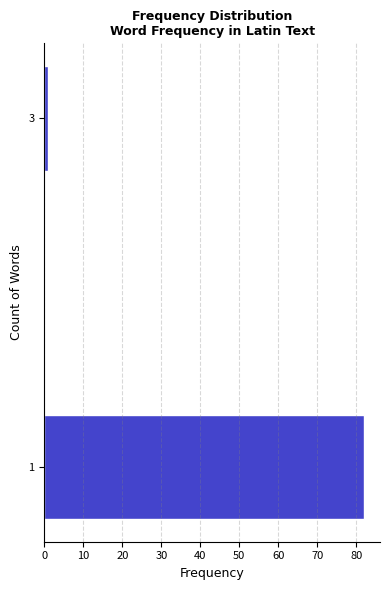

Reading top to bottom, what are all the values shown in this chart?

1	82